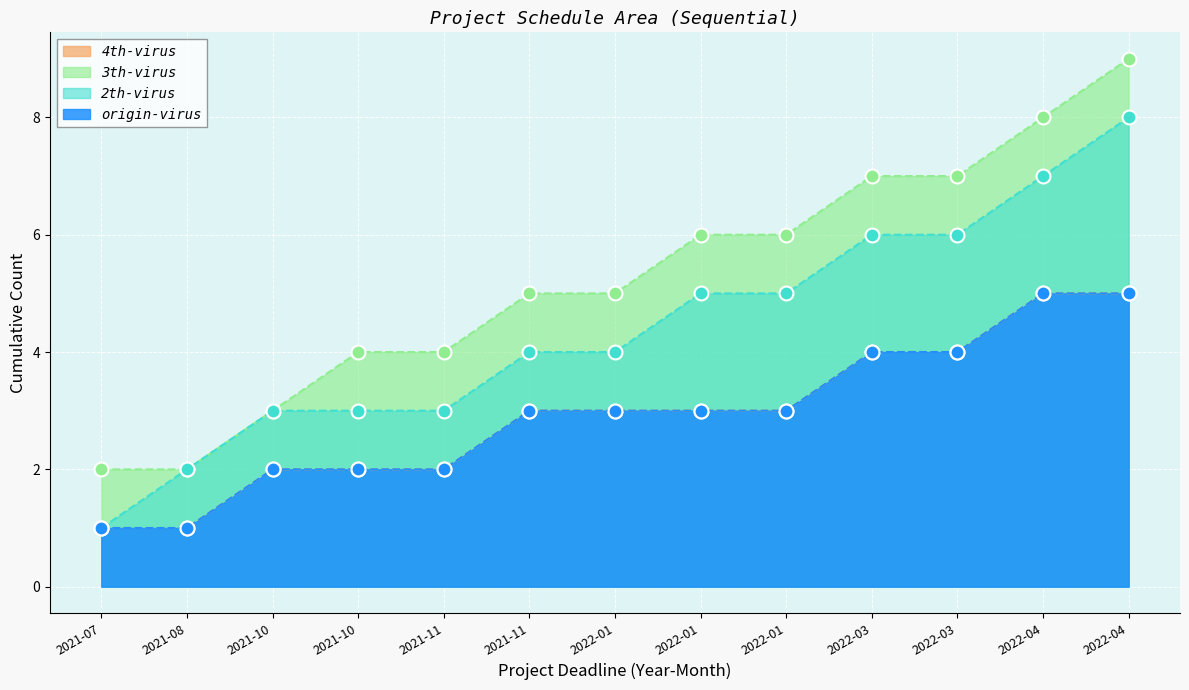

Which category has the highest value in the 4th-virus series?

2022-04